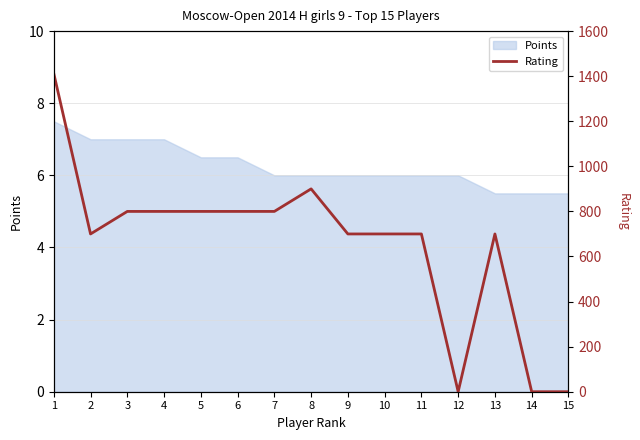

Reading left to right, extract all data points from this chart.

1=1412	2=700	3=800	4=800	5=800	6=800	7=800	8=900	9=700	10=700	11=700	12=0	13=700	14=0	15=0